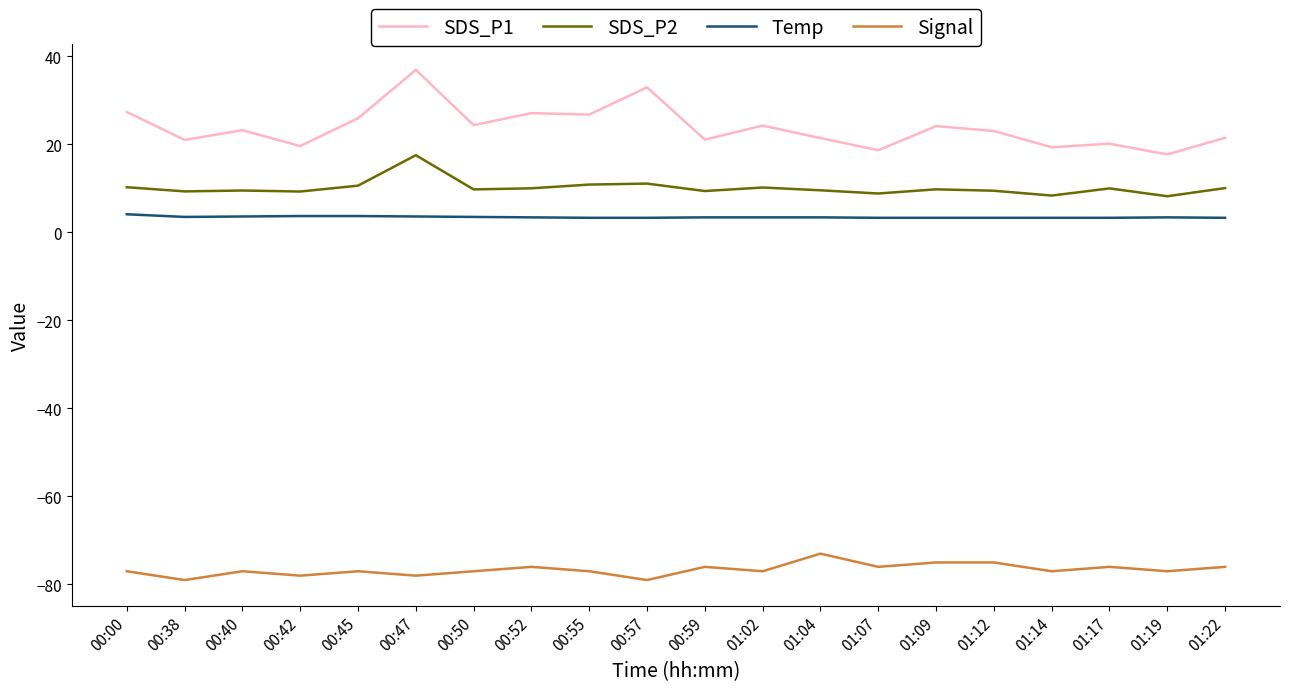

At 00:59, list the series in order from largest to smallest.

SDS_P1, SDS_P2, Temp, Signal